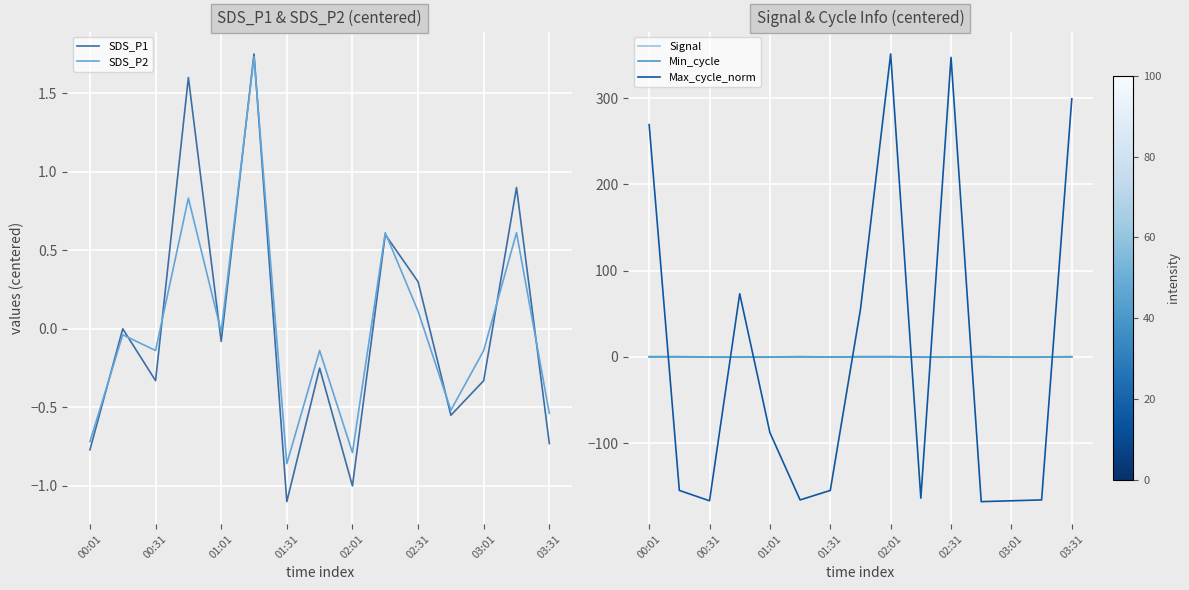

Where does the Max_cycle_norm series first go above -154?

00:01